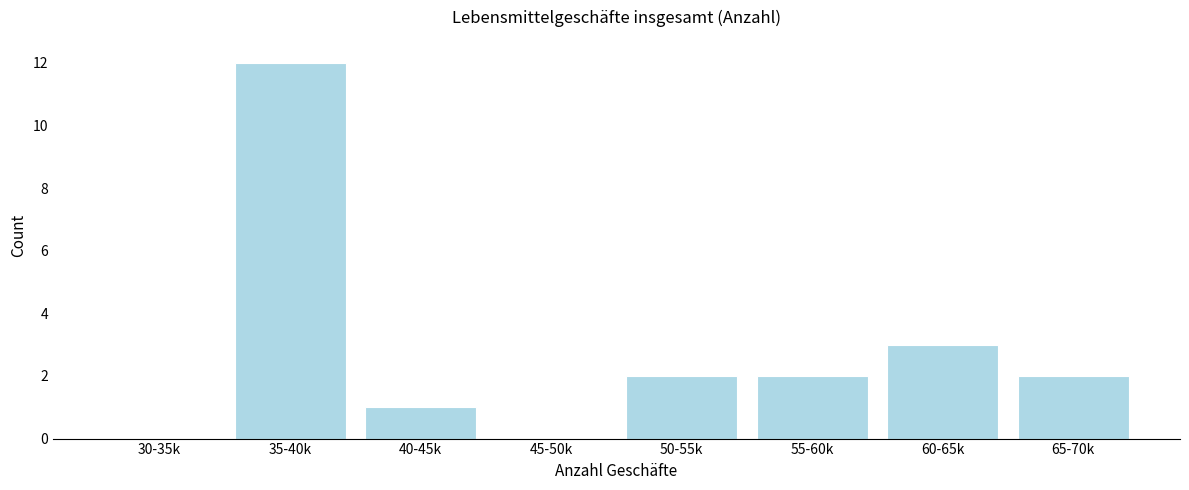

Reading right to left, transcribe all the data shown in this chart.

65-70k=2	60-65k=3	55-60k=2	50-55k=2	45-50k=0	40-45k=1	35-40k=12	30-35k=0